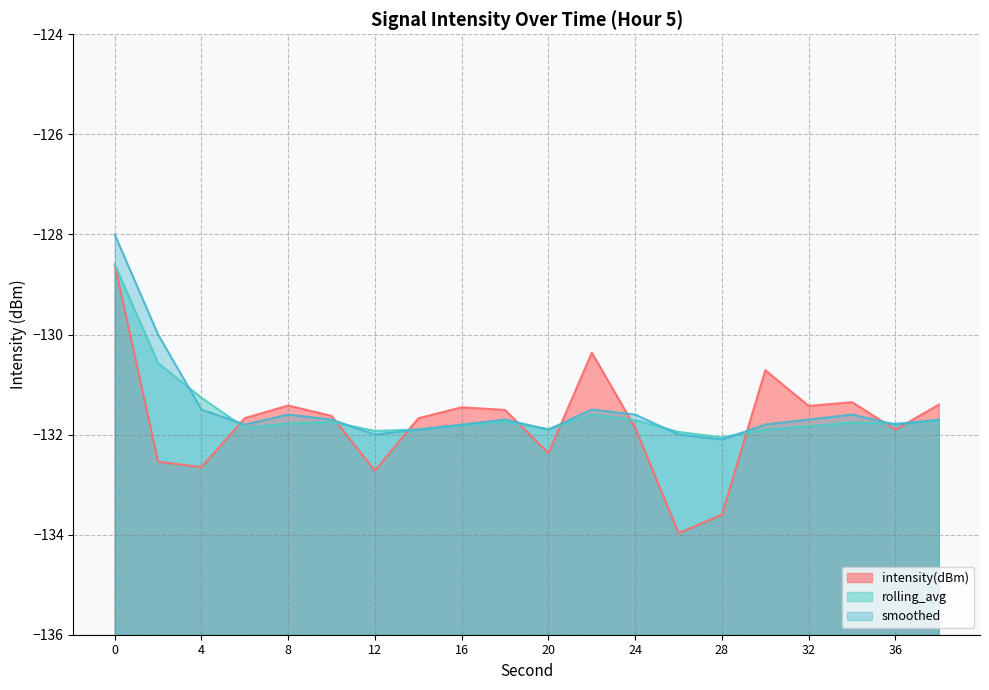

Does the chart have visible grid lines?

Yes